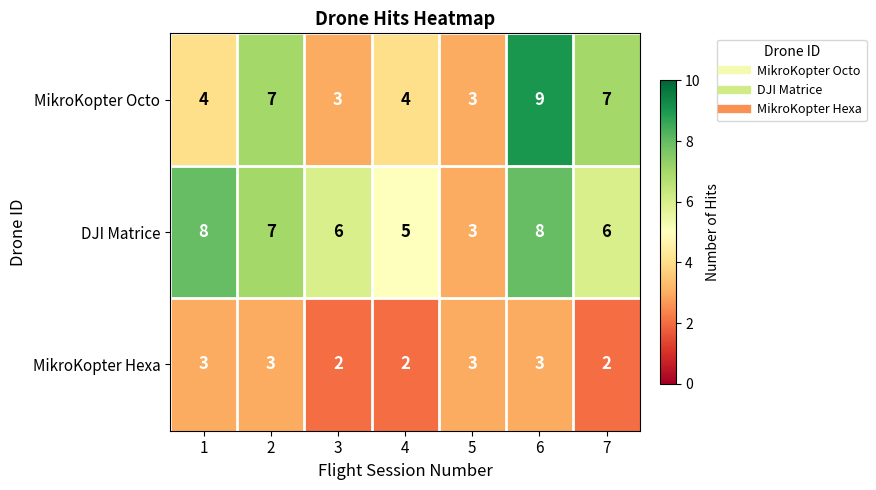

How many series are shown in this chart?

3